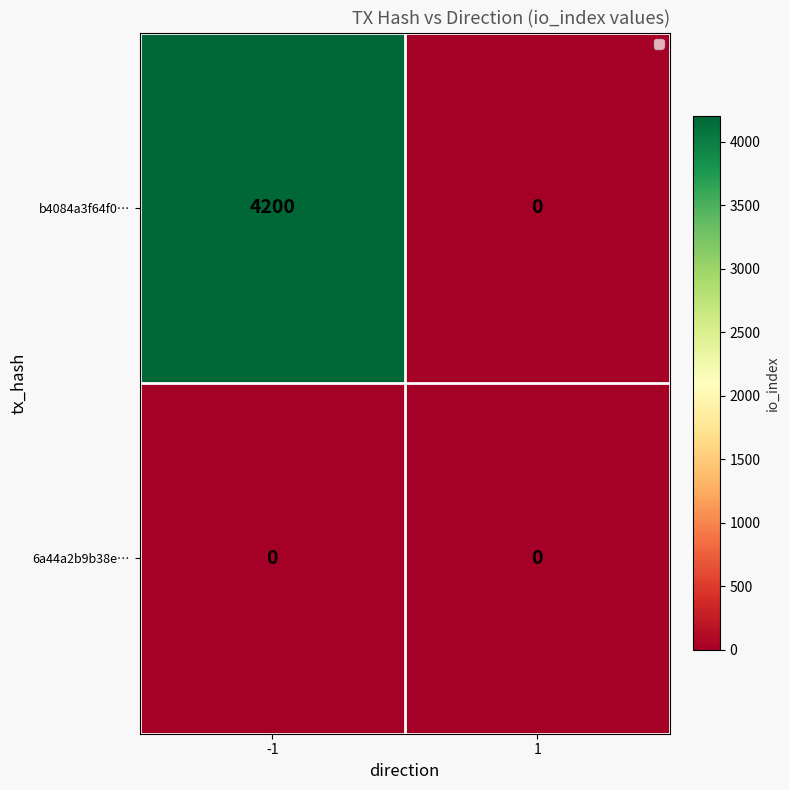

Rank the series at -1 from highest to lowest value.

b4084a3f64f0…, 6a44a2b9b38e…